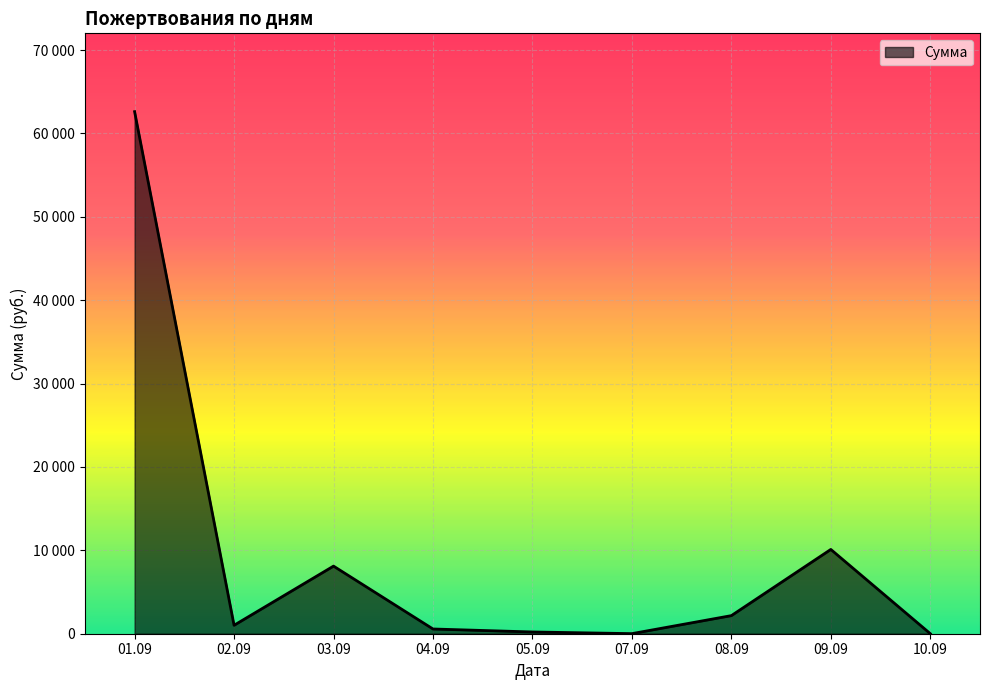

Does the chart display data point markers on the line(s)?

No